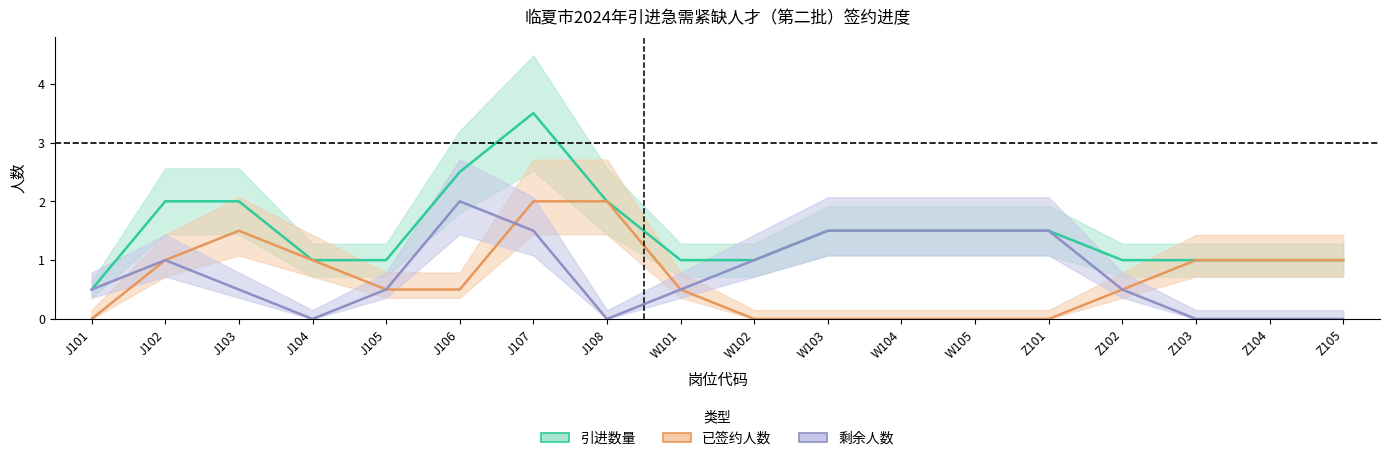

How many 已签约人数 values are between 0 and 1?

15